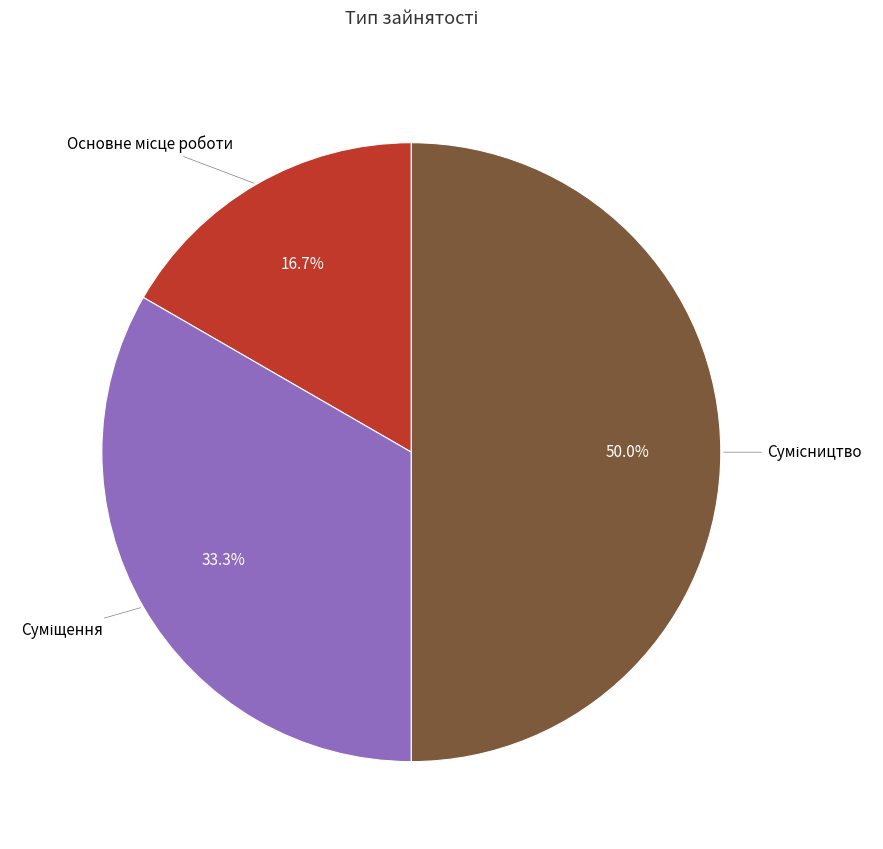

Does Суміщення represent more than half of the total?

No